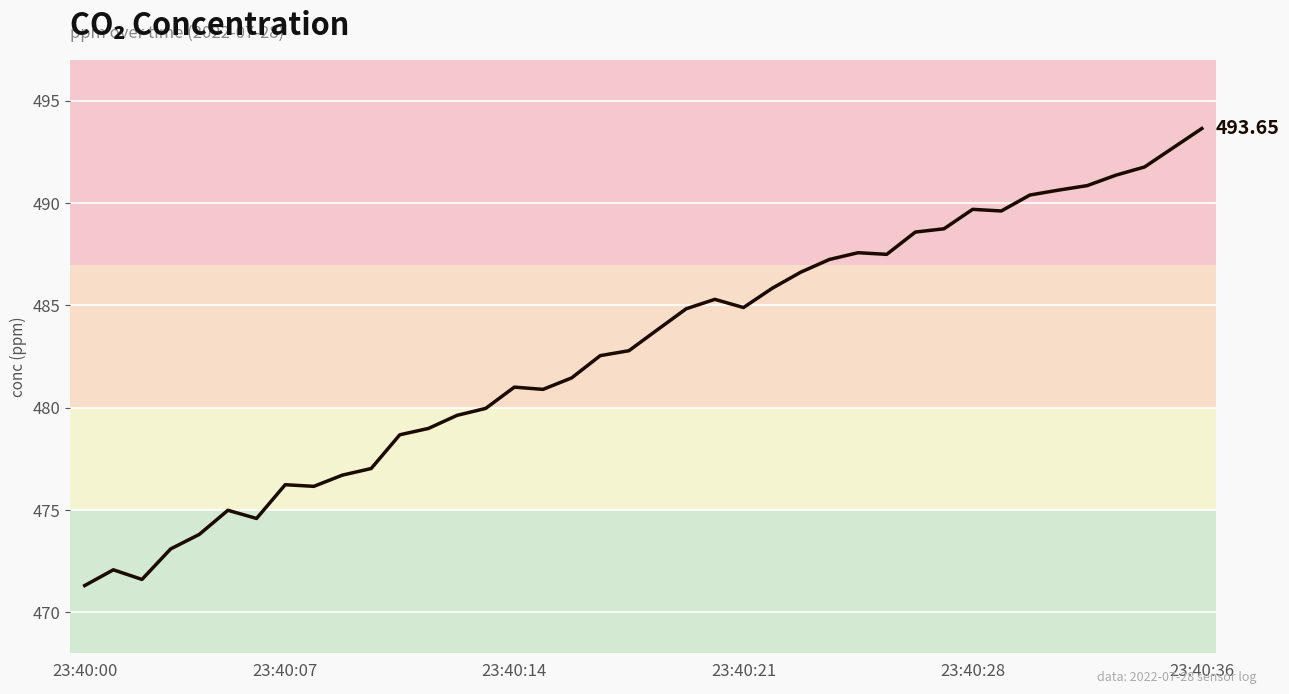

What is the difference between the maximum and minimum values?

22.3